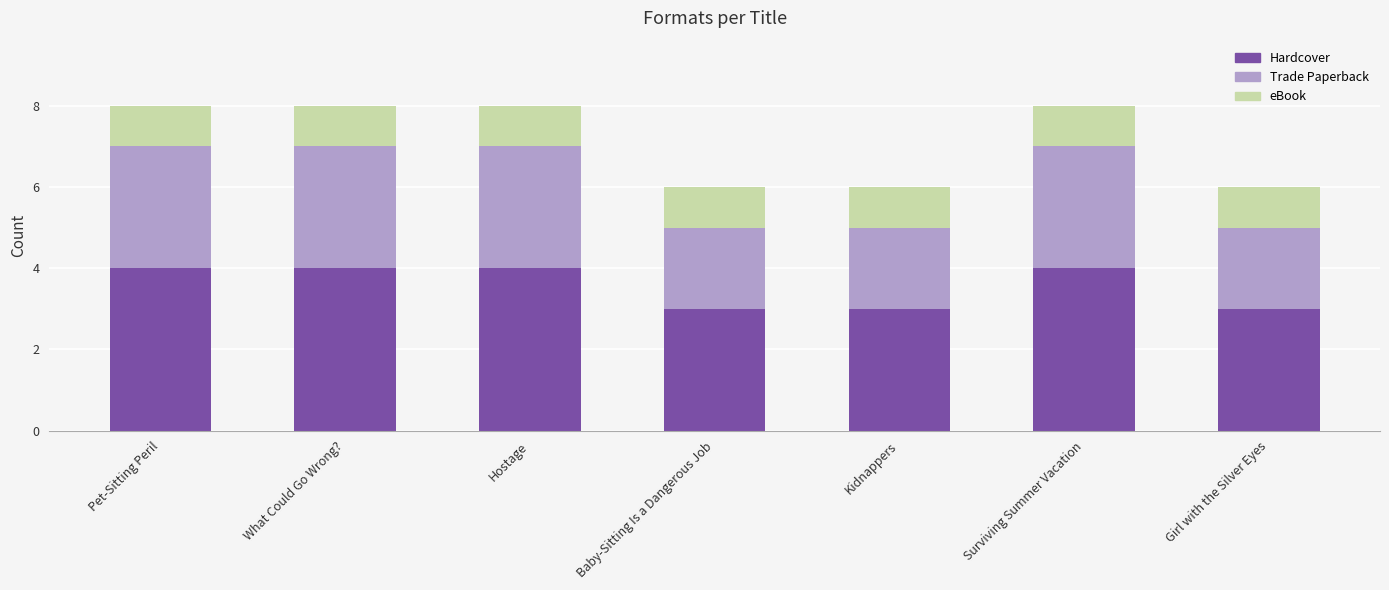

The value of Hardcover at What Could Go Wrong? is 4. True or false?

True